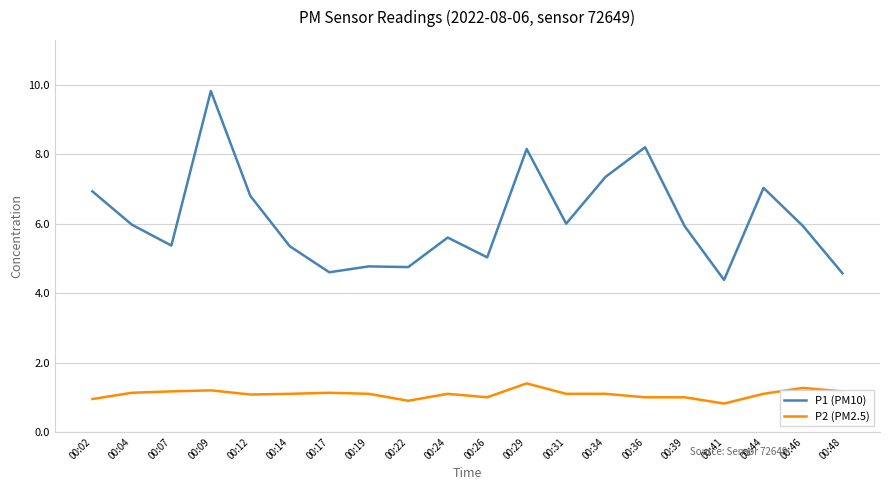

What is the spread (max minus min) of values at 00:48?

3.4